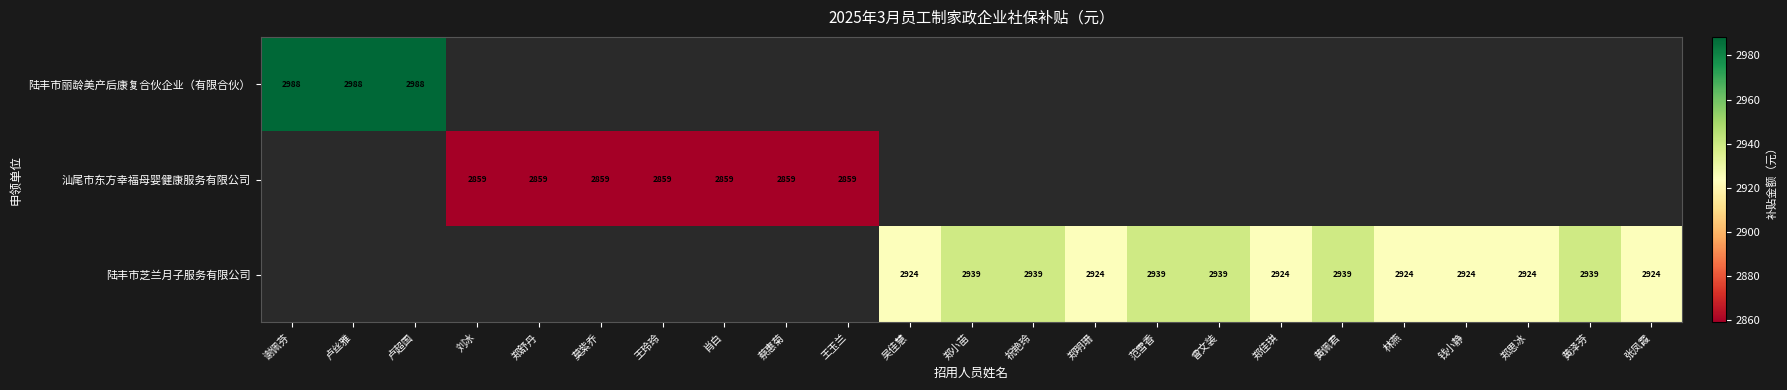

The value of 陆丰市丽龄美产后康复合伙企业（有限合伙） at 卢超国 is 2988. True or false?

True